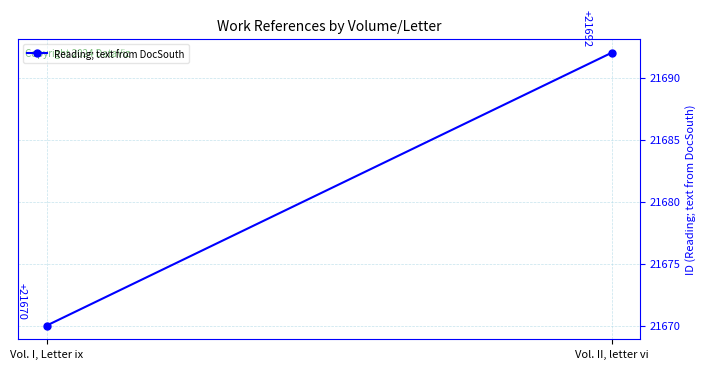

What is the change in value from Vol. I, Letter ix to Vol. II, letter vi?

+22